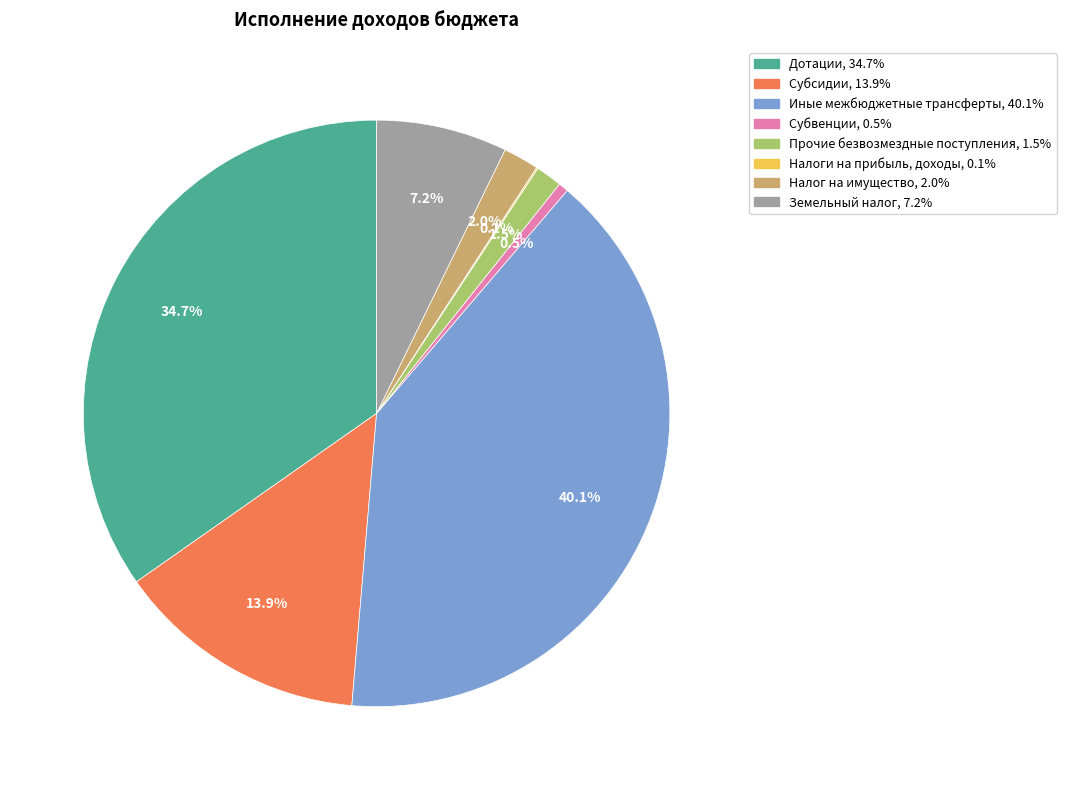

Combined, what portion of the pie is Налог на имущество and Земельный налог?

9.2%